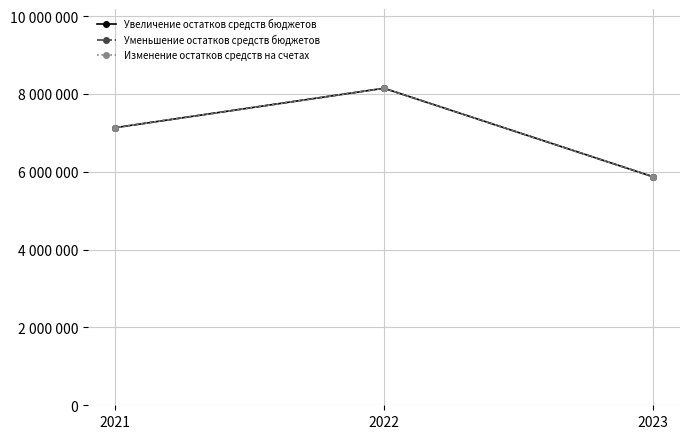

At 2021, list the series in order from largest to smallest.

Увеличение остатков средств бюджетов, Уменьшение остатков средств бюджетов, Изменение остатков средств на счетах